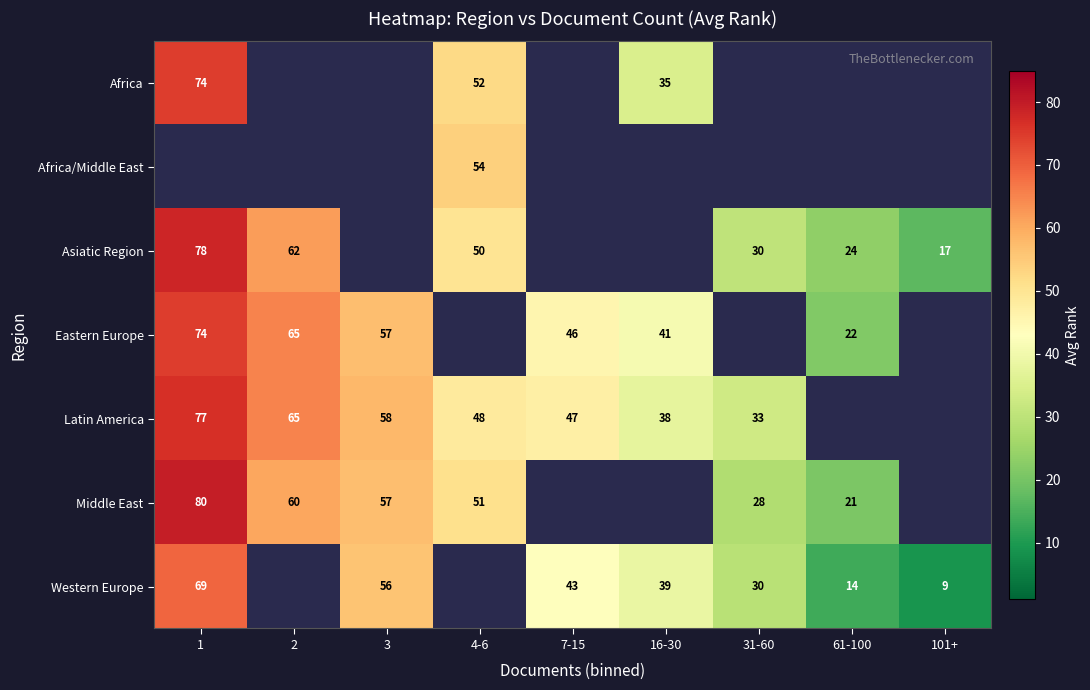

What is the smallest value displayed?

9.2